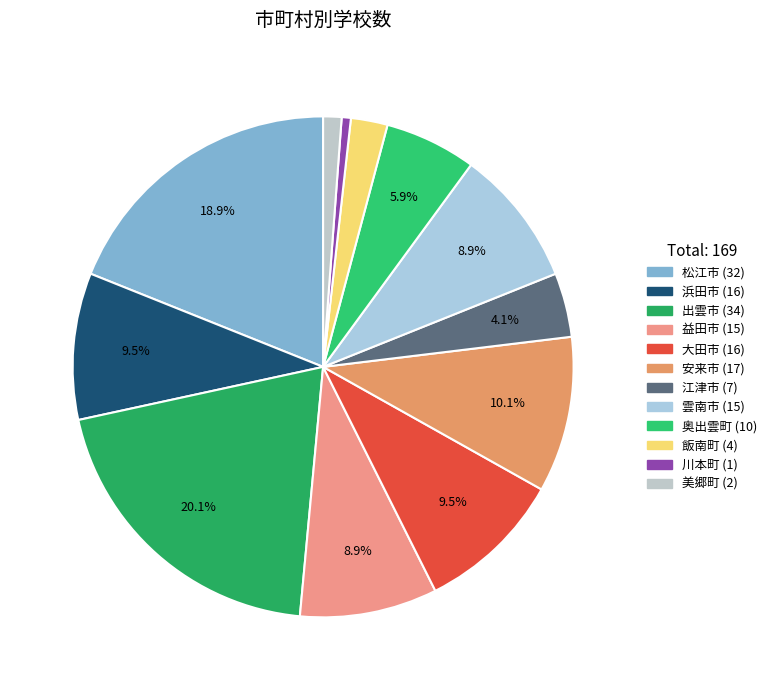

To the nearest percent, what is the difference between the largest and smallest slice percentages?

20%